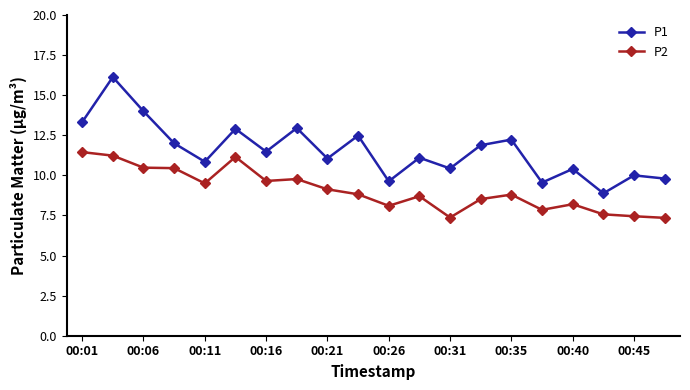

What is the lowest value of the P1 series?

8.9